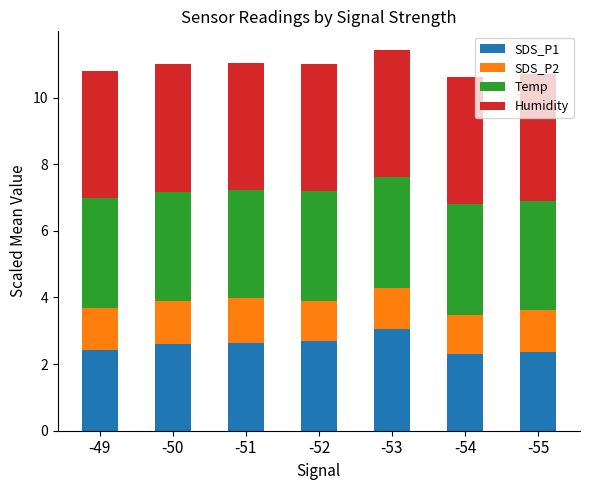

What is the total value across all series at -53?

11.4